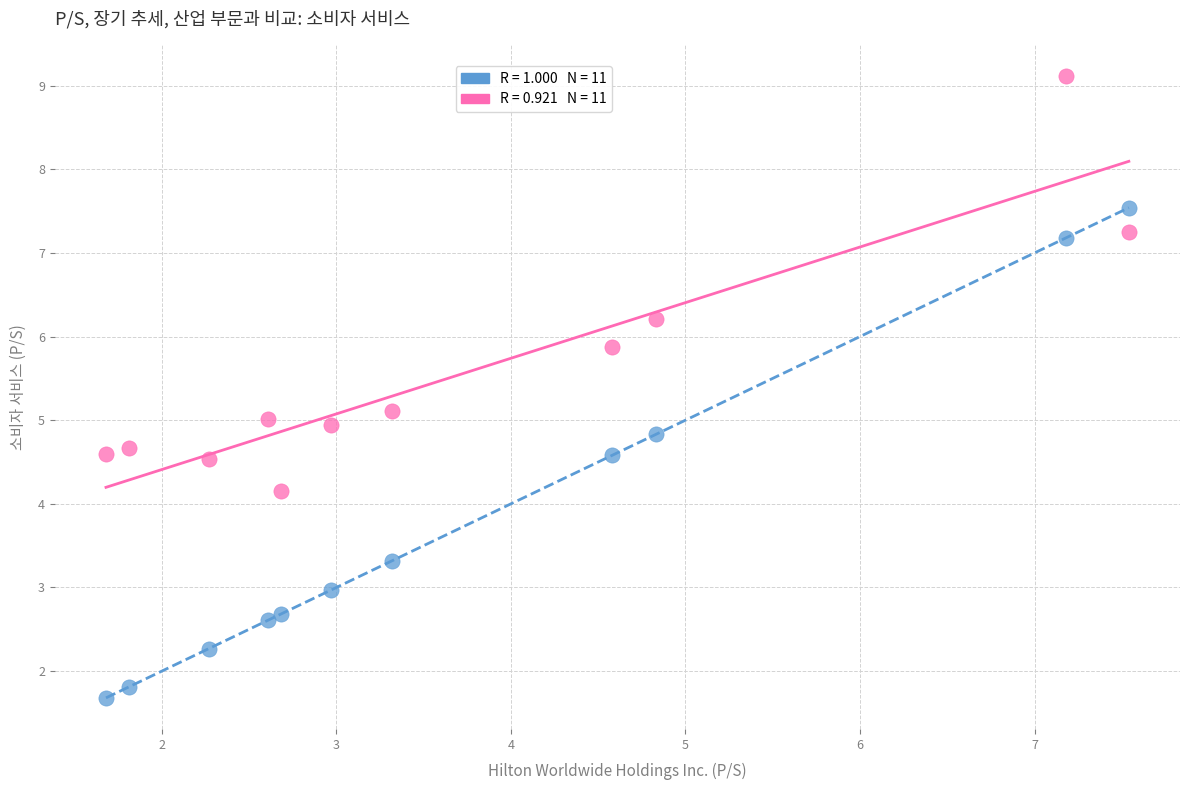

Across all data points, what is the range of Y values (max minus min)?

7.4